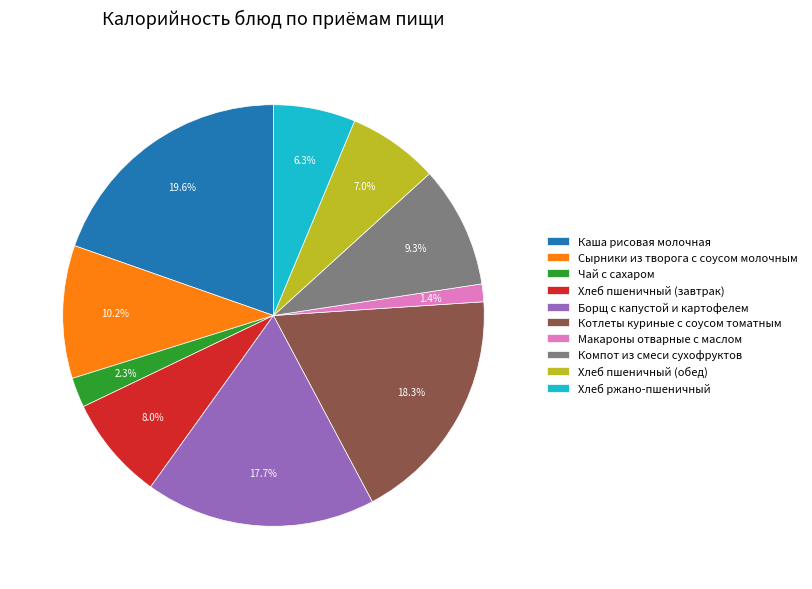

Do Борщ с капустой и картофелем and Чай с сахаром together represent more than half of the pie?

No